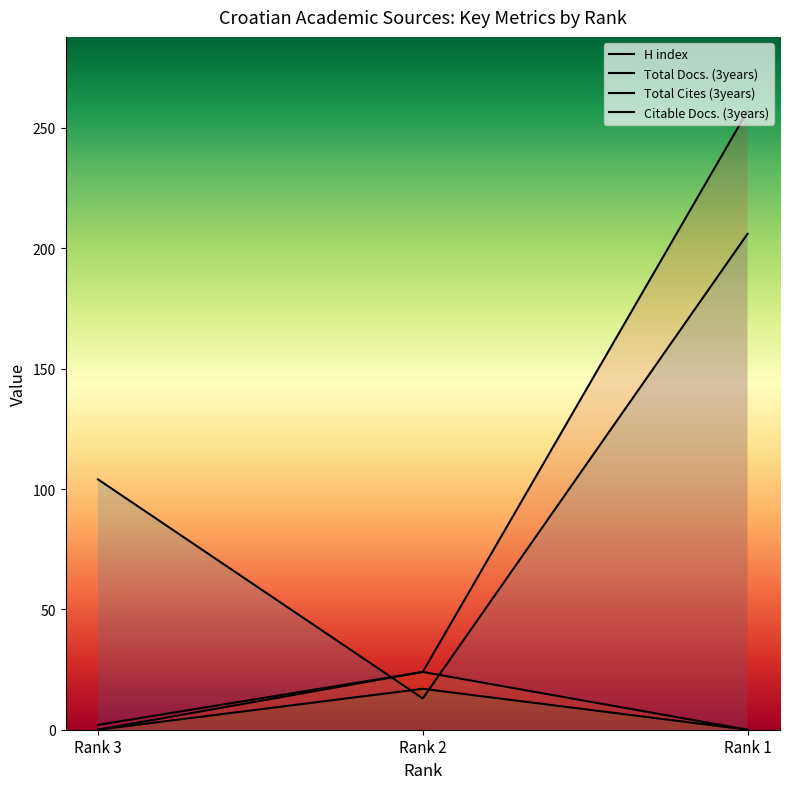

Count the H index values in the range 13 to 206.

3